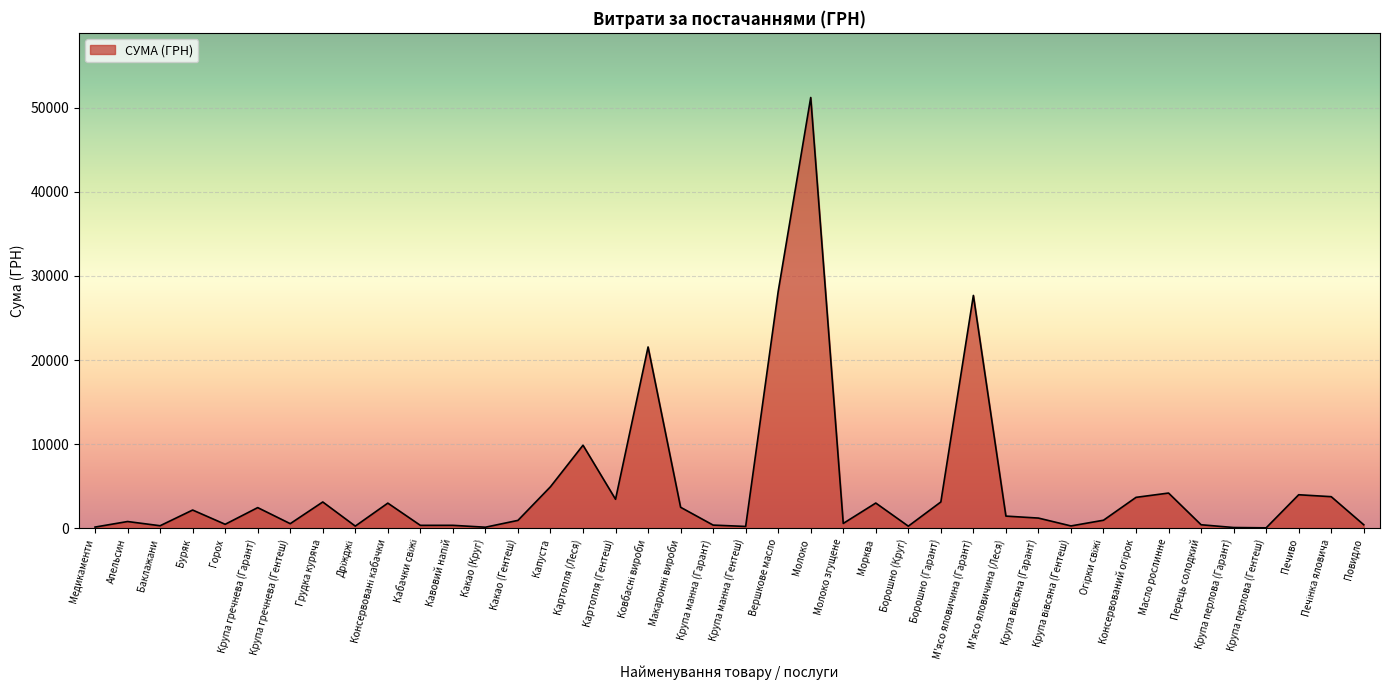

Is it true that the value at Картопля (Леся) is 9890.6?

True